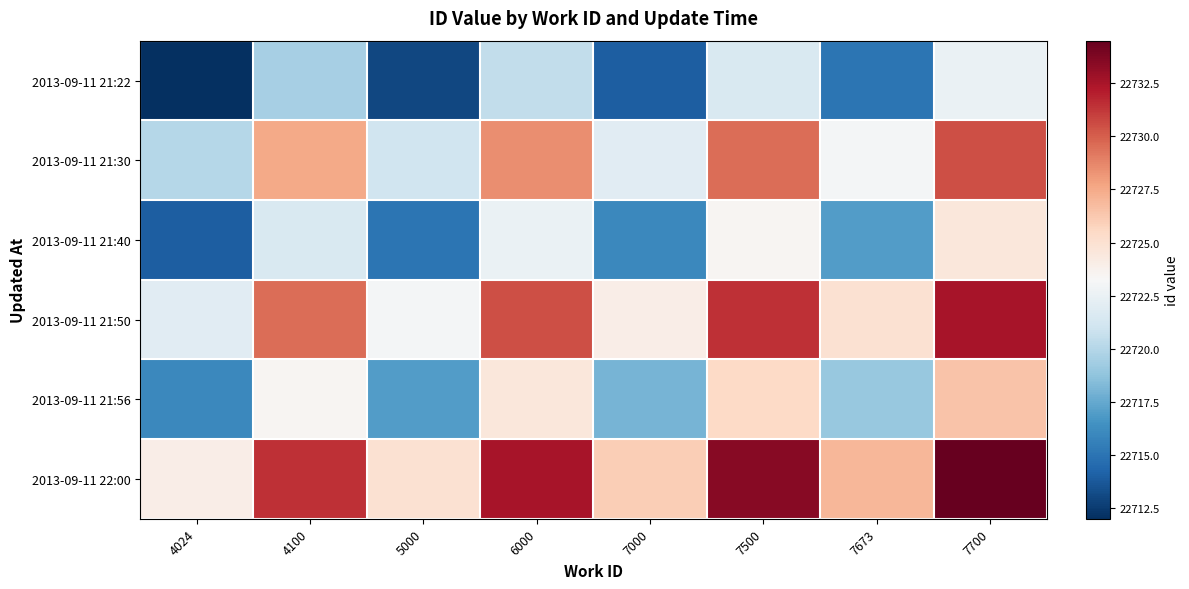

At which category is the sum across all series the highest?

7700